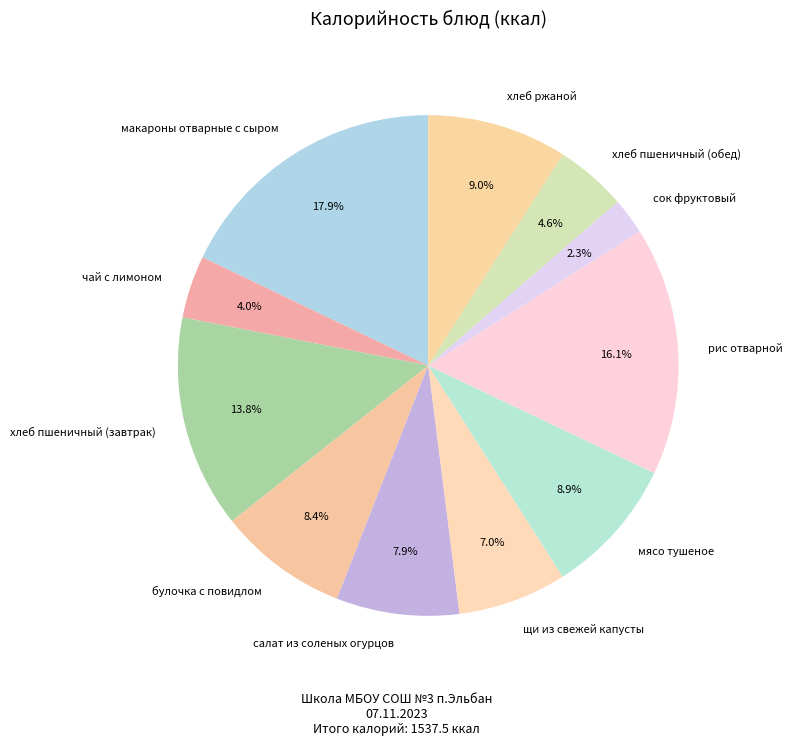

To the nearest percent, what is the difference between the largest and smallest slice percentages?

16%